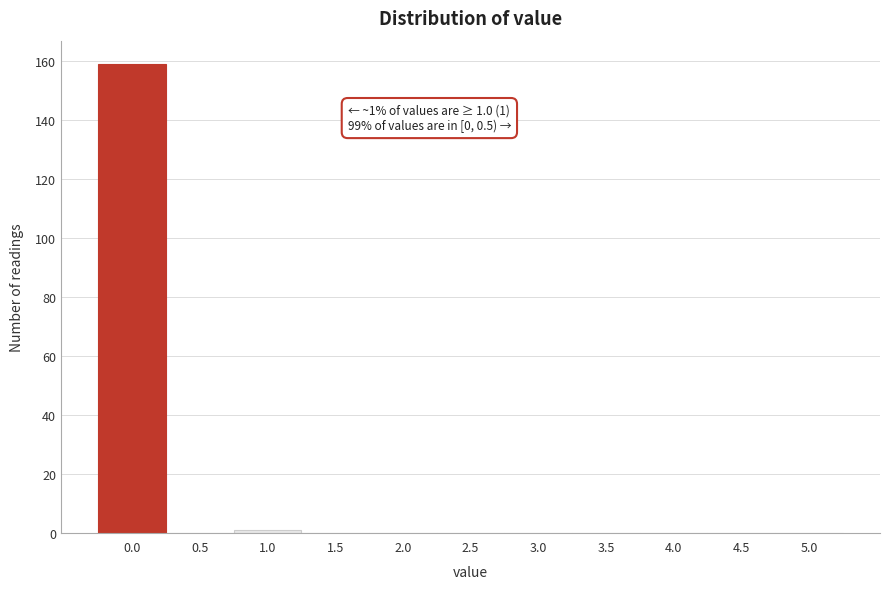

Reading left to right, what are all the values shown in this chart?

0.0=159	0.5=0	1.0=1	1.5=0	2.0=0	2.5=0	3.0=0	3.5=0	4.0=0	4.5=0	5.0=0